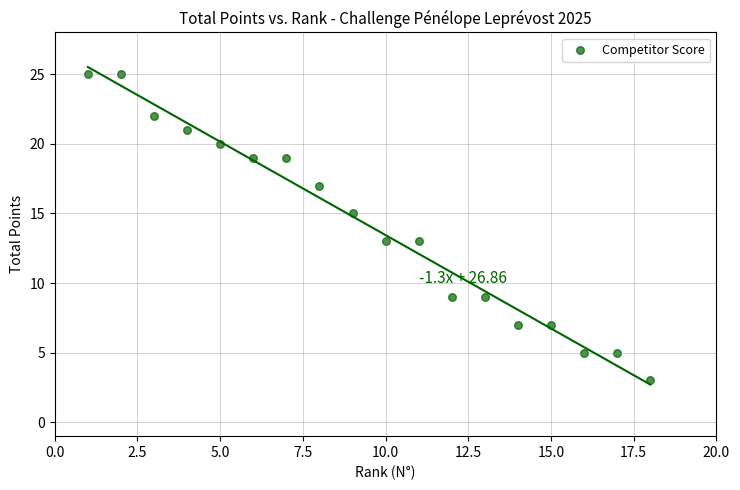

What is the range of X values (max minus min)?

17